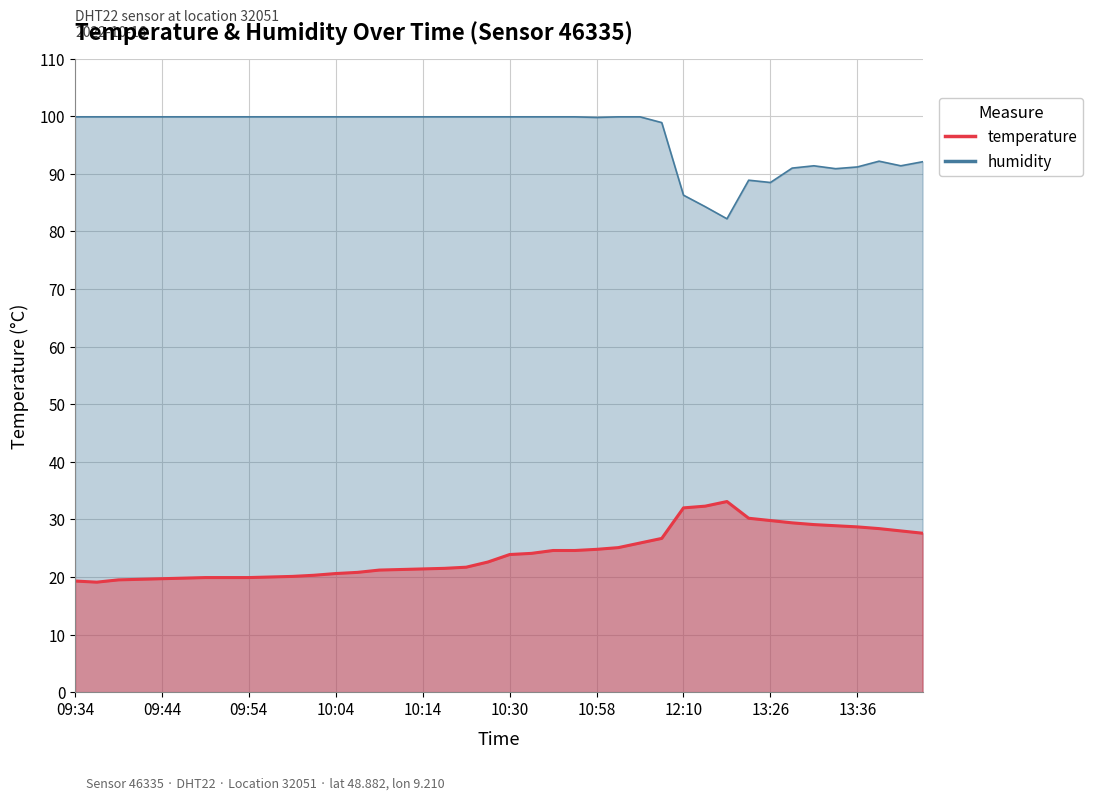

Between 09:59 and 10:09, which series saw the biggest shift?

temperature